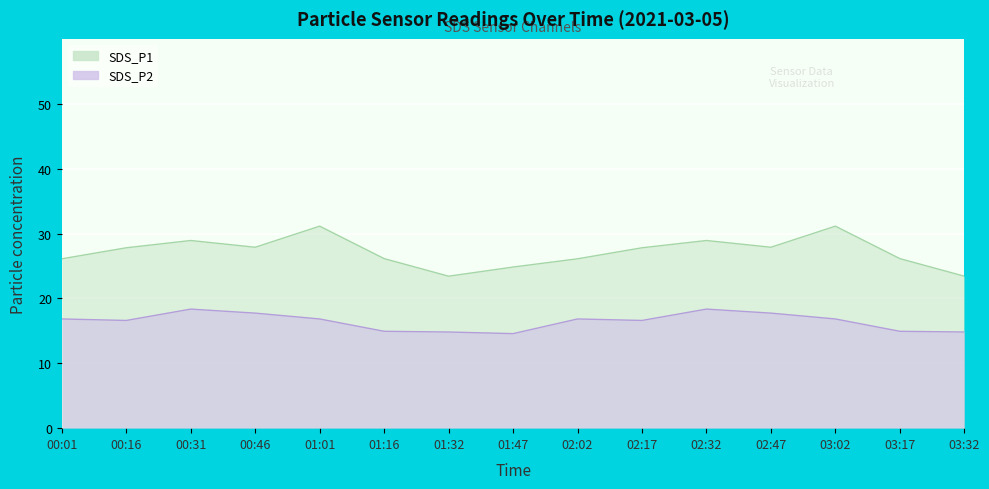

What position from the left is 03:32?

15